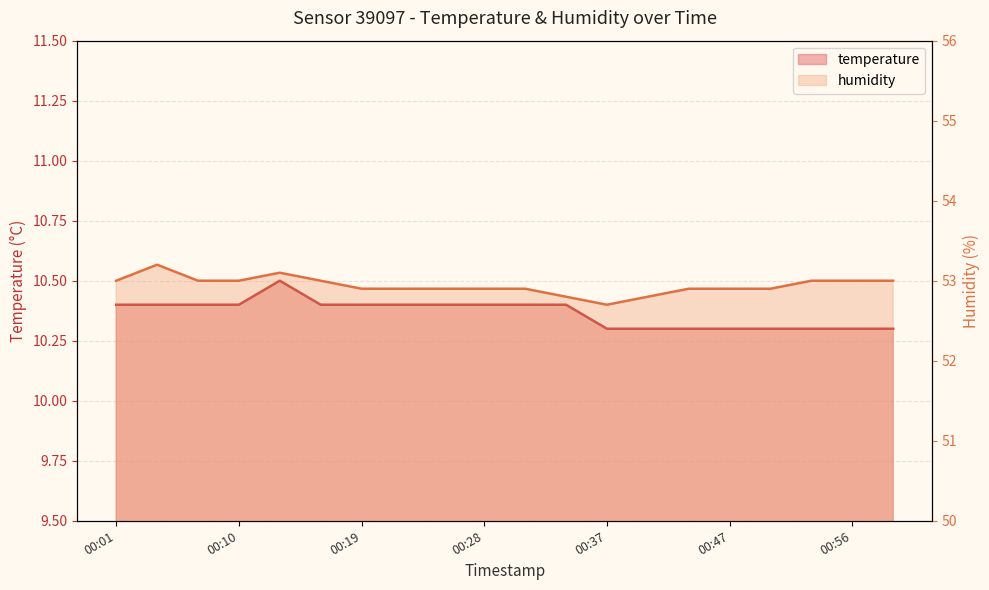

Which series changed the most between 11 and 12?

temperature